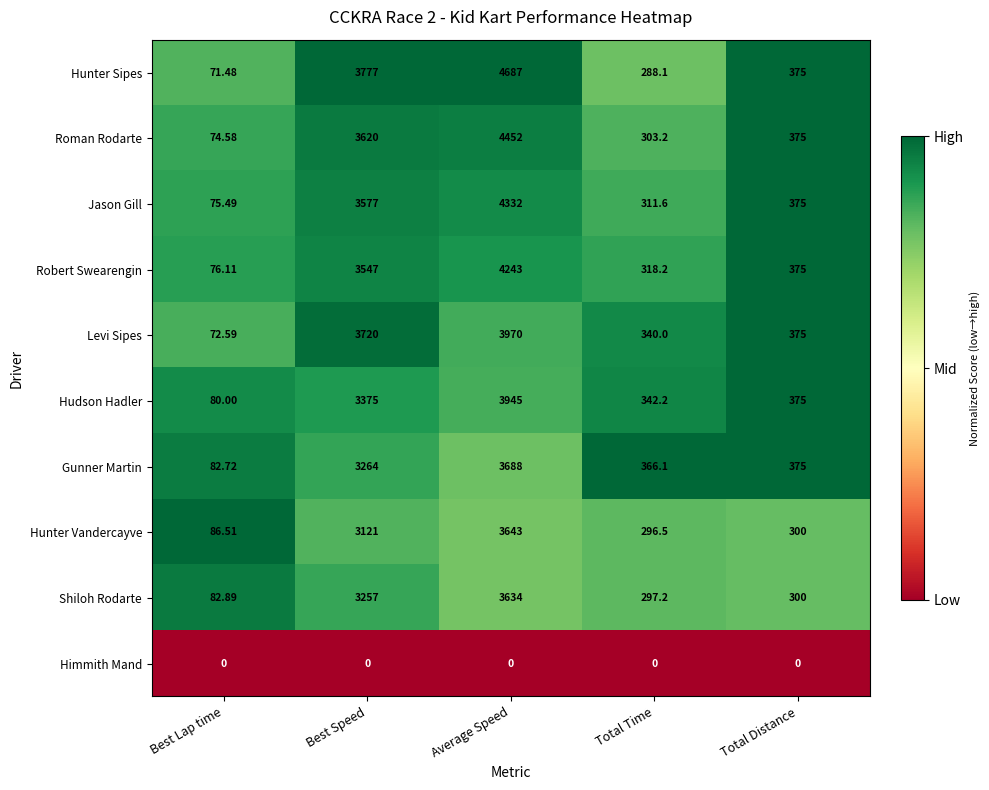

Is the value of Himmith Mand at Total Time greater than the value of Levi Sipes at Best Lap time?

No